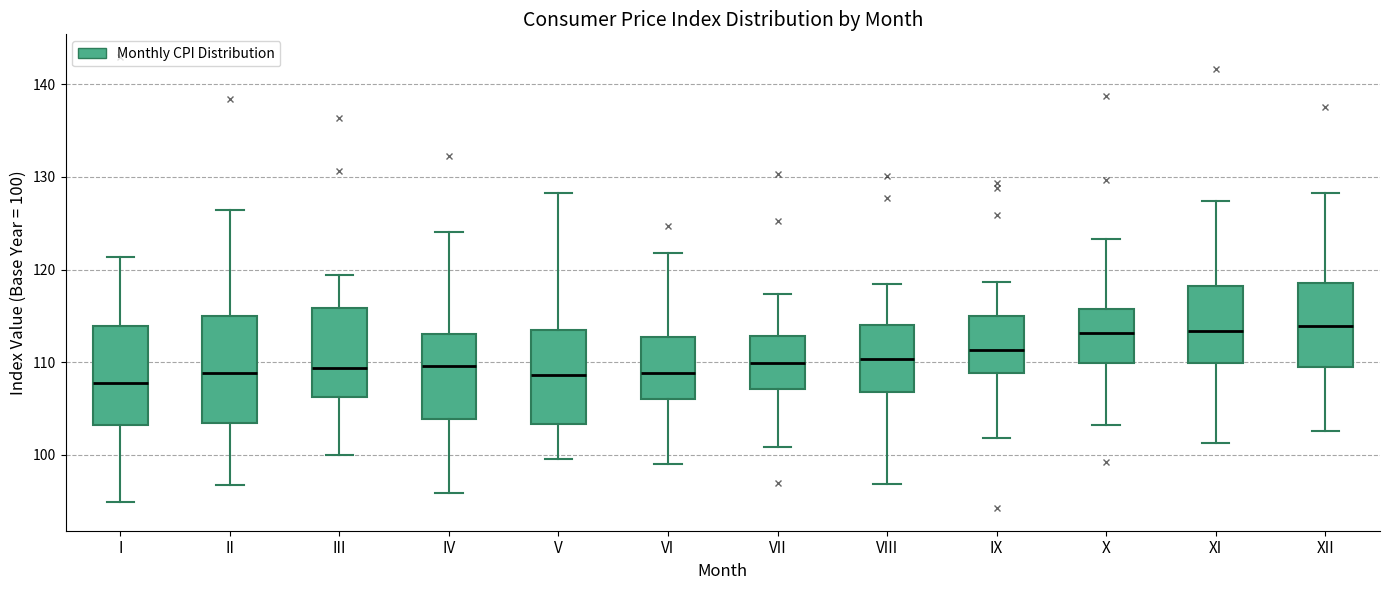

Reading left to right, transcribe this box plot: for each box, give where its median line is, the range the box spans, and where its two whiskers end, as read against the y-axis. The values are not printed on the chart, so give them approximately, as read against the axis.

I: median 108, box 103 to 114, whiskers 95 to 121
II: median 109, box 103 to 115, whiskers 97 to 126
III: median 109, box 106 to 116, whiskers 100 to 119
IV: median 110, box 104 to 113, whiskers 96 to 124
V: median 109, box 103 to 113, whiskers 100 to 128
VI: median 109, box 106 to 113, whiskers 99 to 122
VII: median 110, box 107 to 113, whiskers 101 to 117
VIII: median 110, box 107 to 114, whiskers 97 to 118
IX: median 111, box 109 to 115, whiskers 102 to 119
X: median 113, box 110 to 116, whiskers 103 to 123
XI: median 113, box 110 to 118, whiskers 101 to 127
XII: median 114, box 109 to 119, whiskers 103 to 128